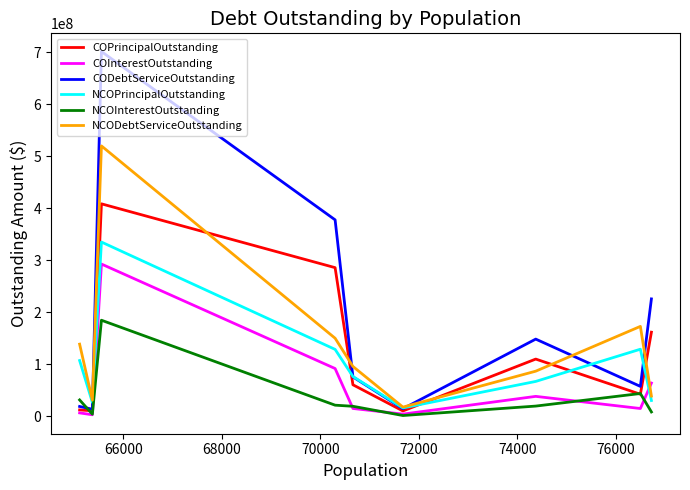

What is the highest value of the CODebtServiceOutstanding series?

701049337.5